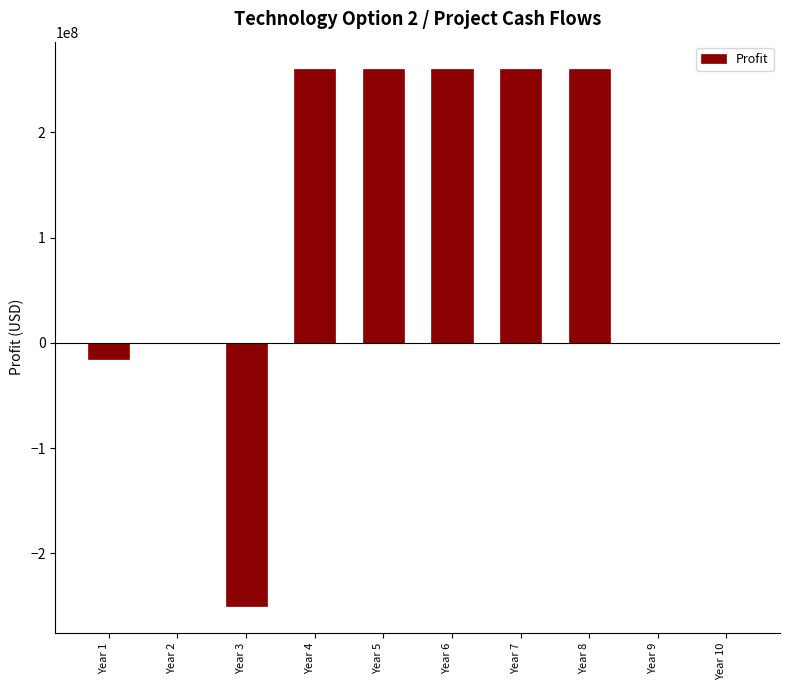

Reading left to right, list all the values displayed in this chart.

Year 1=-15000000.0	Year 2=0.0	Year 3=-250000000.0	Year 4=260625000.0	Year 5=260625000.0	Year 6=260625000.0	Year 7=260625000.0	Year 8=260625000.0	Year 9=0.0	Year 10=0.0